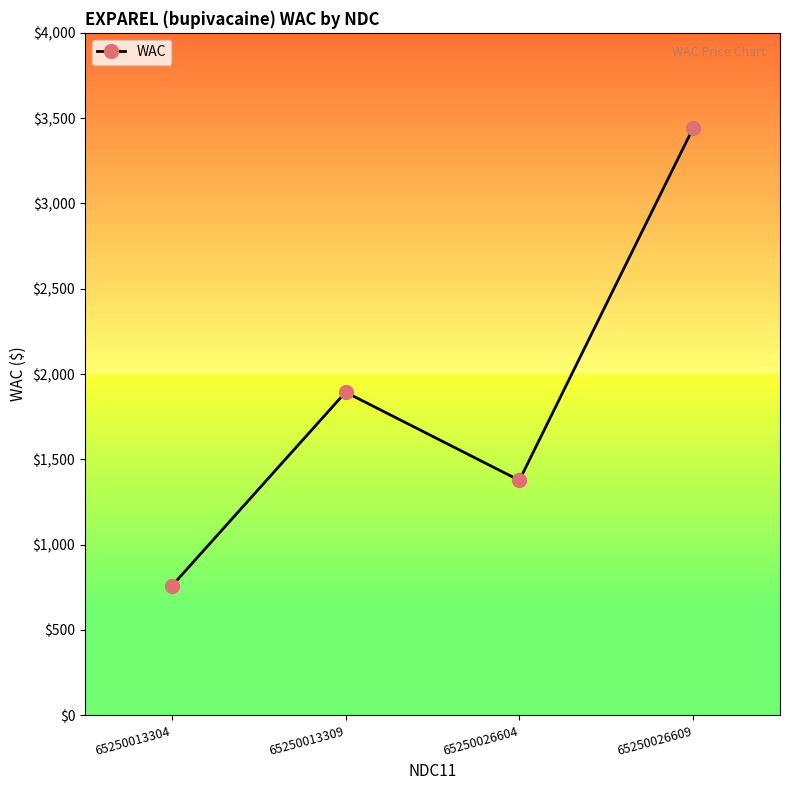

List the labels in order of value, smallest first.

65250013304, 65250026604, 65250013309, 65250026609